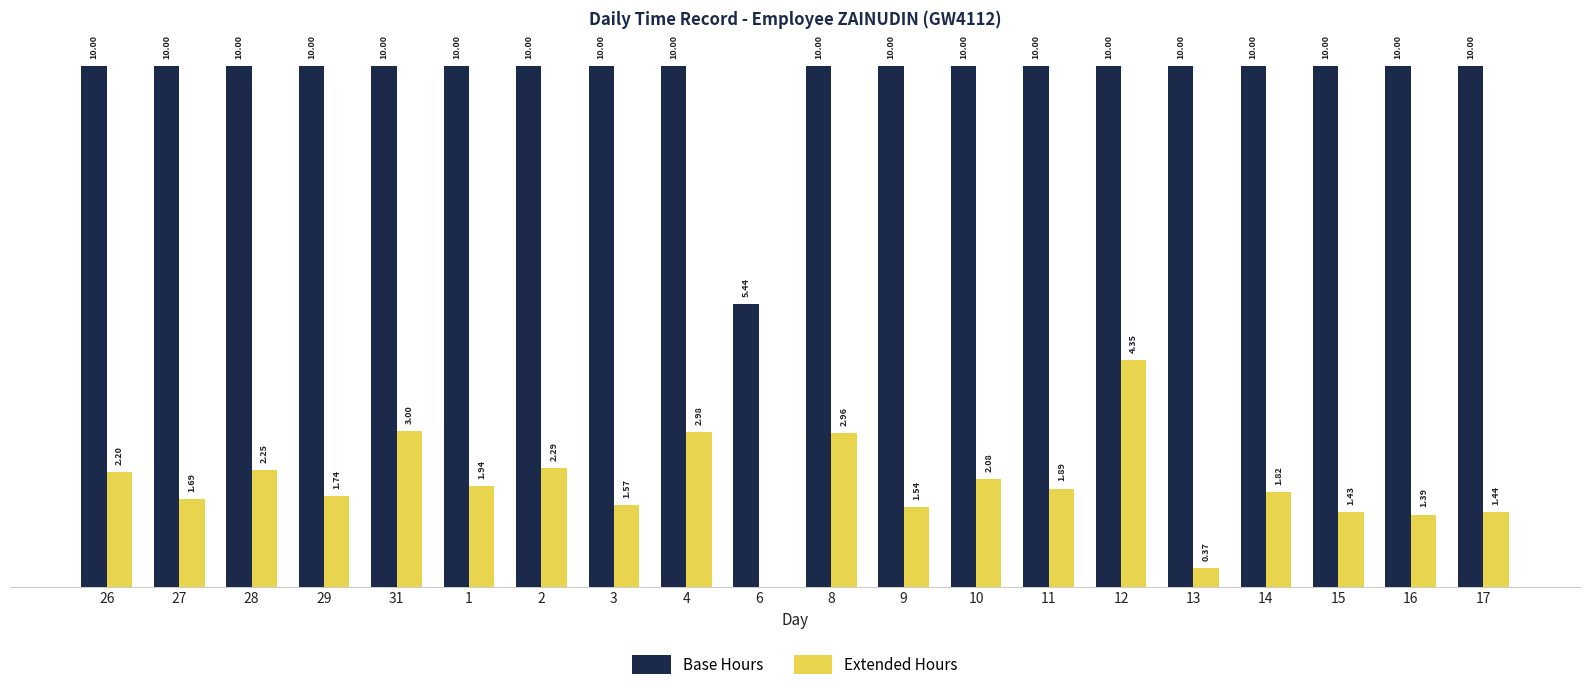

Which series has the largest total across all categories?

Base Hours